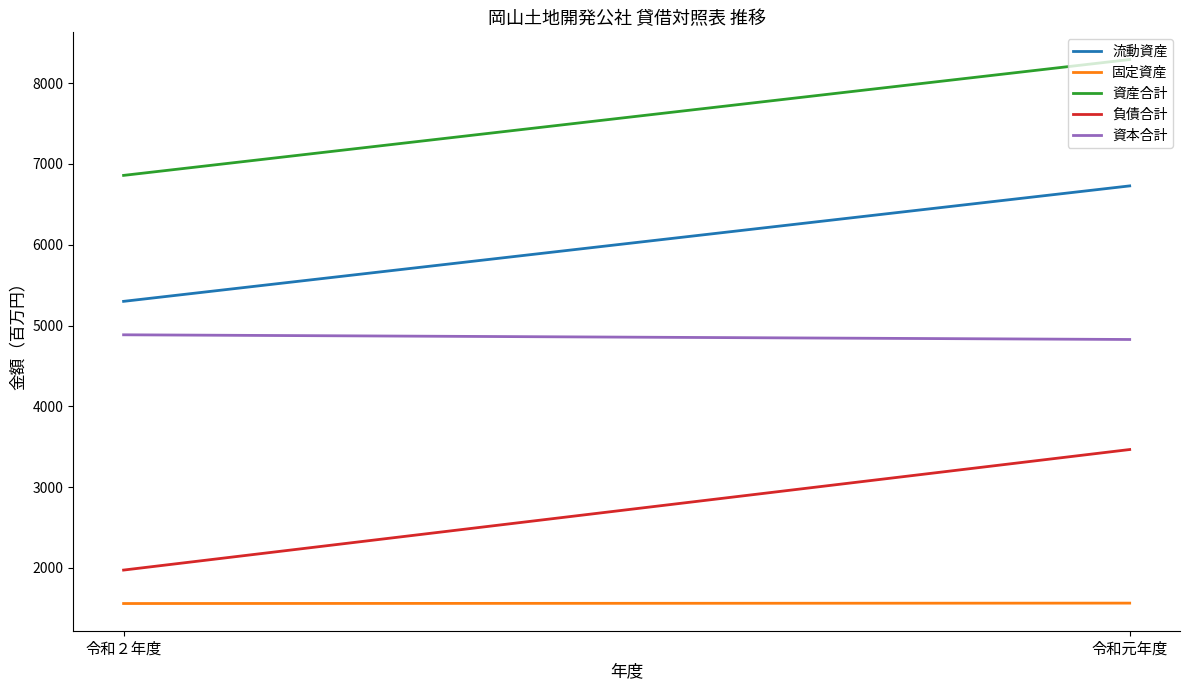

Rank the series by their average value, from lowest to highest.

固定資産, 負債合計, 資本合計, 流動資産, 資産合計